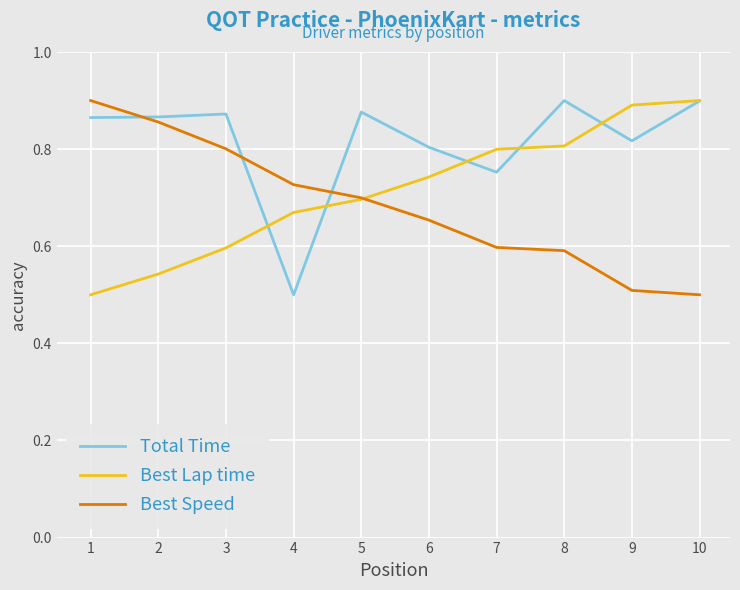

Which category has the lowest value in the Total Time series?

4